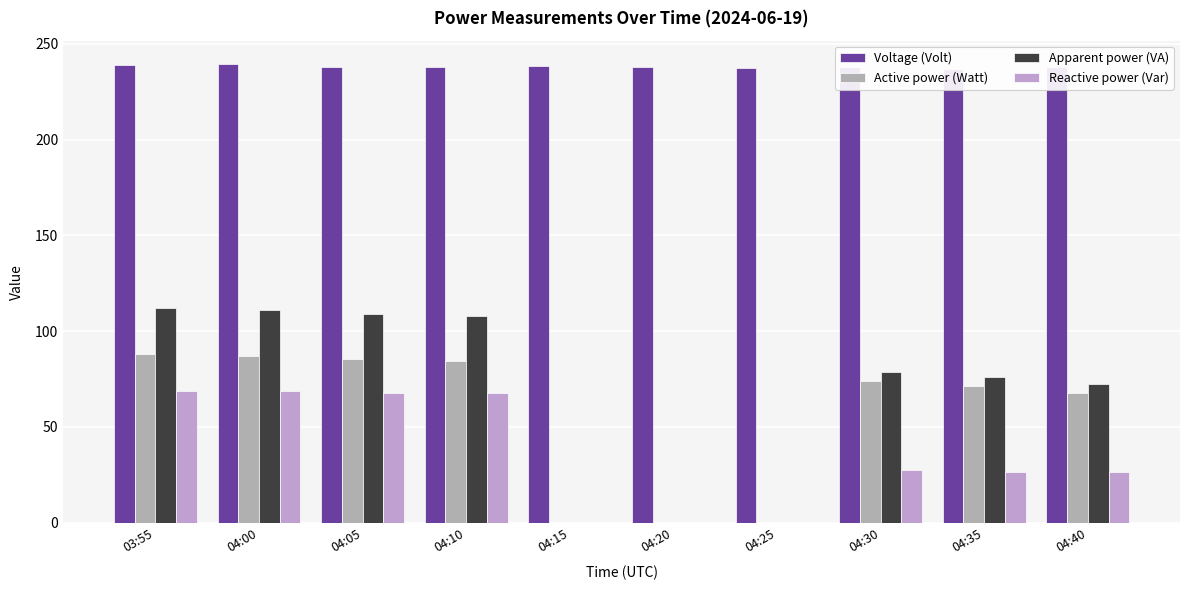

True or false: Voltage (Volt) has a value of 238.0 at 04:10.

True